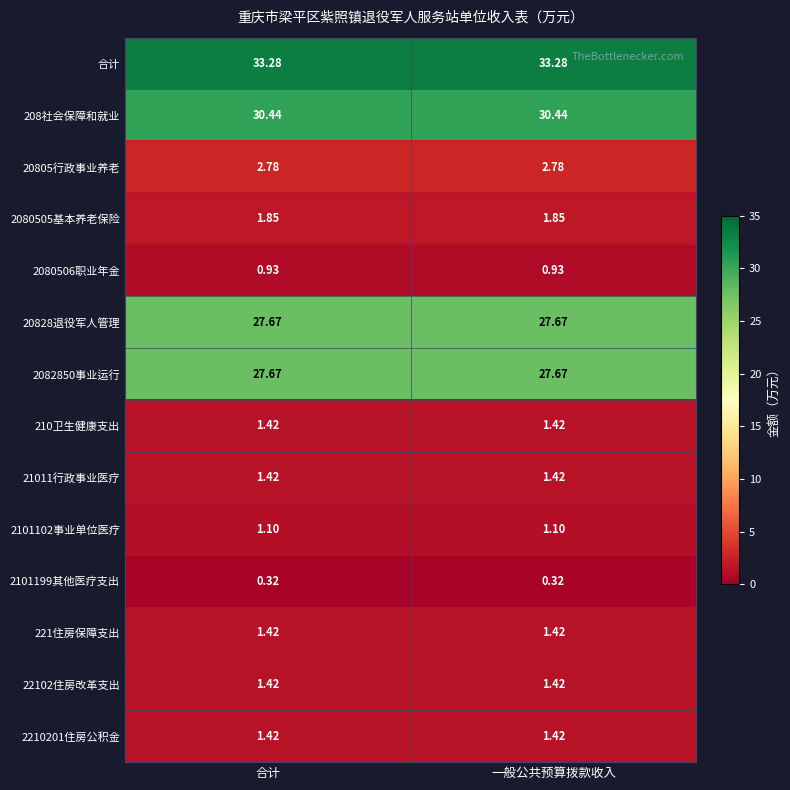

What is the greatest value displayed?

33.3